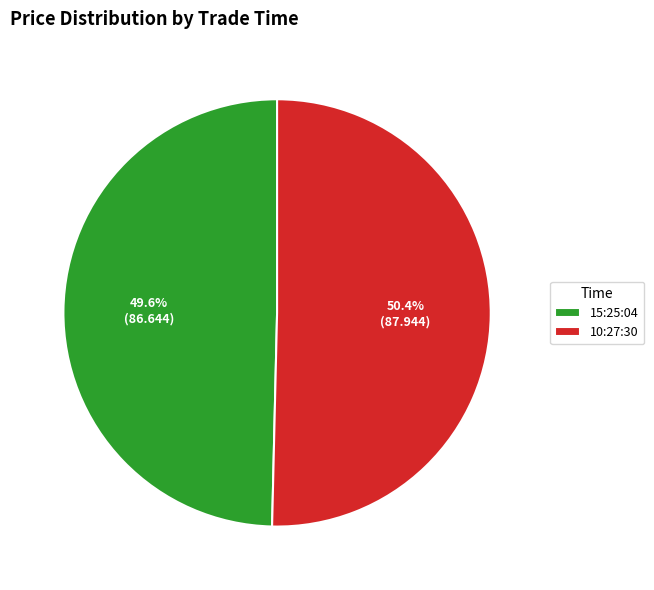

Which slice is the largest?

10:27:30